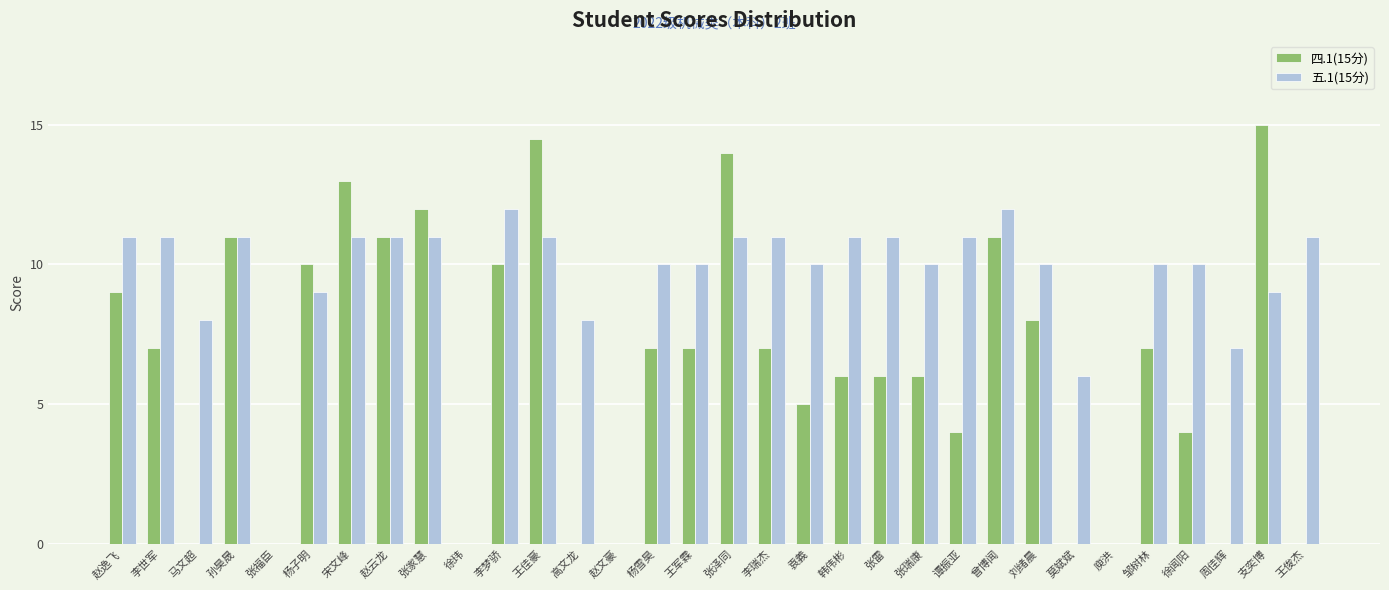

Reading right to left, transcribe all the data shown in this chart.

四.1(15分): 王俊杰=0.0	支奕博=15.0	周佳辉=0.0	徐闻阳=4.0	邹树林=7.0	庾洪=0.0	莫斌斌=0.0	刘绪晨=8.0	曾博闻=11.0	谭振亚=4.0	张瑞康=6.0	张雷=6.0	韩伟彬=6.0	袁義=5.0	李瑞杰=7.0	张泽同=14.0	王军霖=7.0	杨雪昊=7.0	赵文豪=0.0	高文龙=0.0	王佳豪=14.5	李梦骄=10.0	徐玮=0.0	张家慧=12.0	赵云龙=11.0	宋文峰=13.0	杨子明=10.0	张福臣=0.0	孙昊晟=11.0	马文超=0.0	李世军=7.0	赵逸飞=9.0
五.1(15分): 王俊杰=11.0	支奕博=9.0	周佳辉=7.0	徐闻阳=10.0	邹树林=10.0	庾洪=0.0	莫斌斌=6.0	刘绪晨=10.0	曾博闻=12.0	谭振亚=11.0	张瑞康=10.0	张雷=11.0	韩伟彬=11.0	袁義=10.0	李瑞杰=11.0	张泽同=11.0	王军霖=10.0	杨雪昊=10.0	赵文豪=0.0	高文龙=8.0	王佳豪=11.0	李梦骄=12.0	徐玮=0.0	张家慧=11.0	赵云龙=11.0	宋文峰=11.0	杨子明=9.0	张福臣=0.0	孙昊晟=11.0	马文超=8.0	李世军=11.0	赵逸飞=11.0